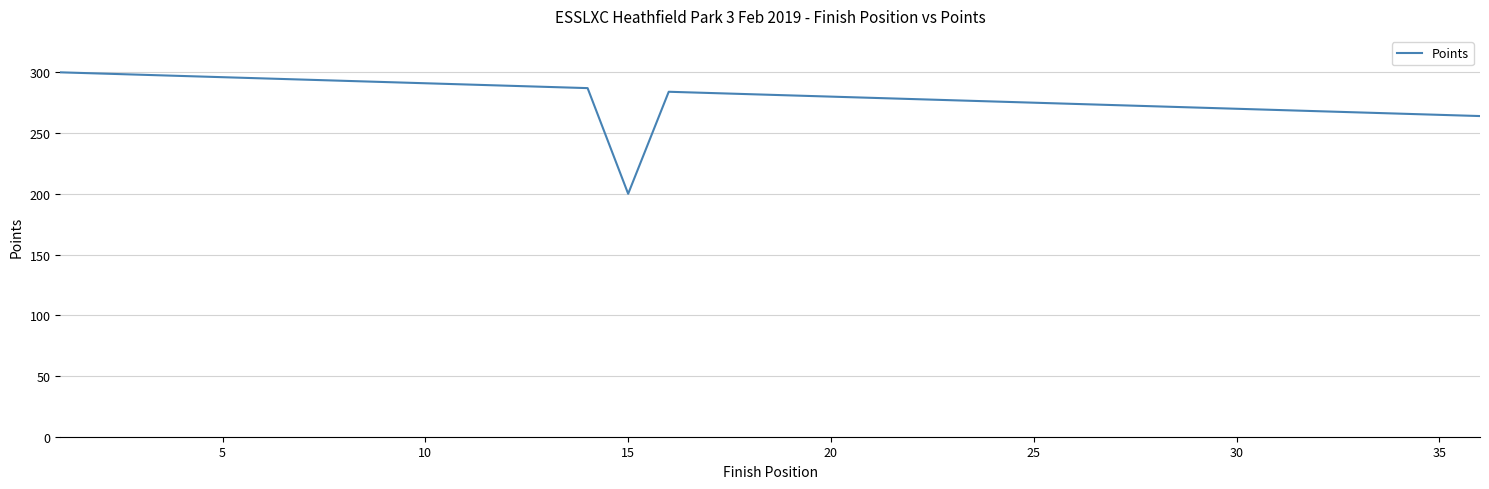

How many series are shown in this chart?

1